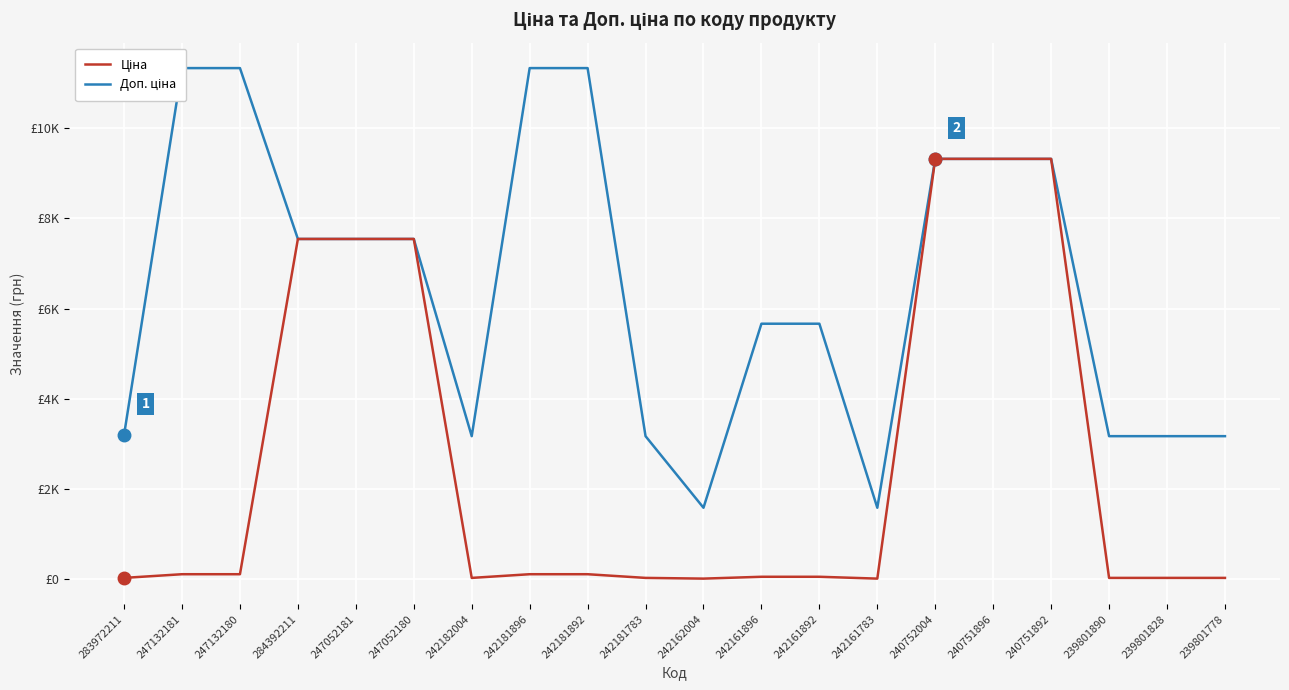

What is the label of the 2nd point from the left?

247132181